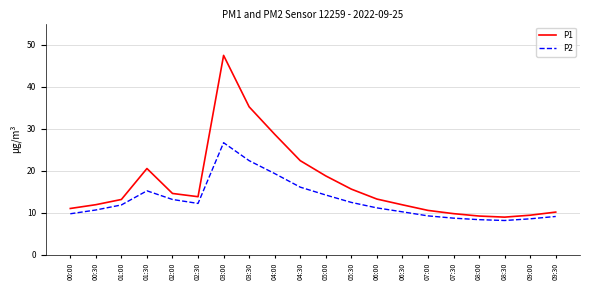

Where is the first local minimum for P2?

02:30